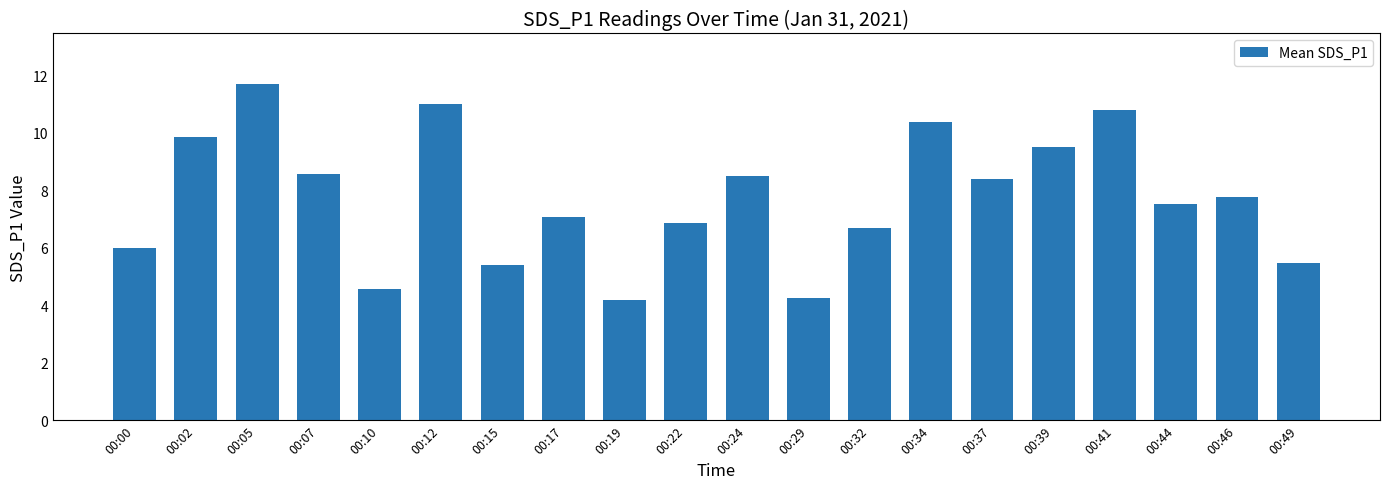

What is the sum of the values at 00:29 and 00:44?

11.8